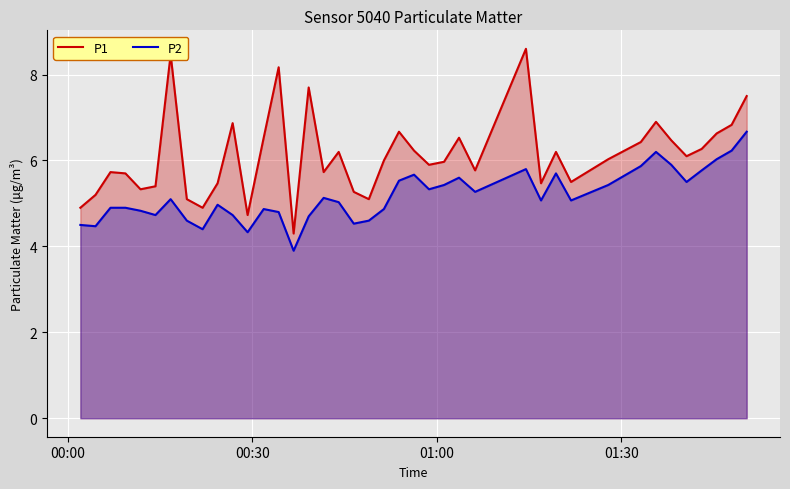

Rank the series by their maximum value, from lowest to highest.

P2, P1